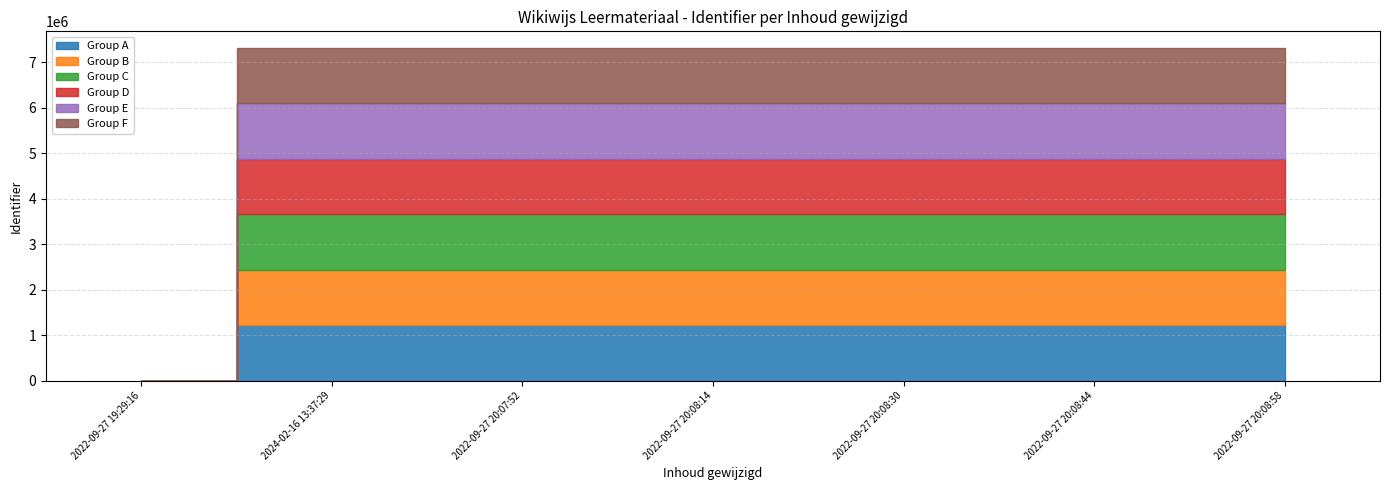

True or false: the data shows 9635360 at 2024-02-16 13:37:29.

False